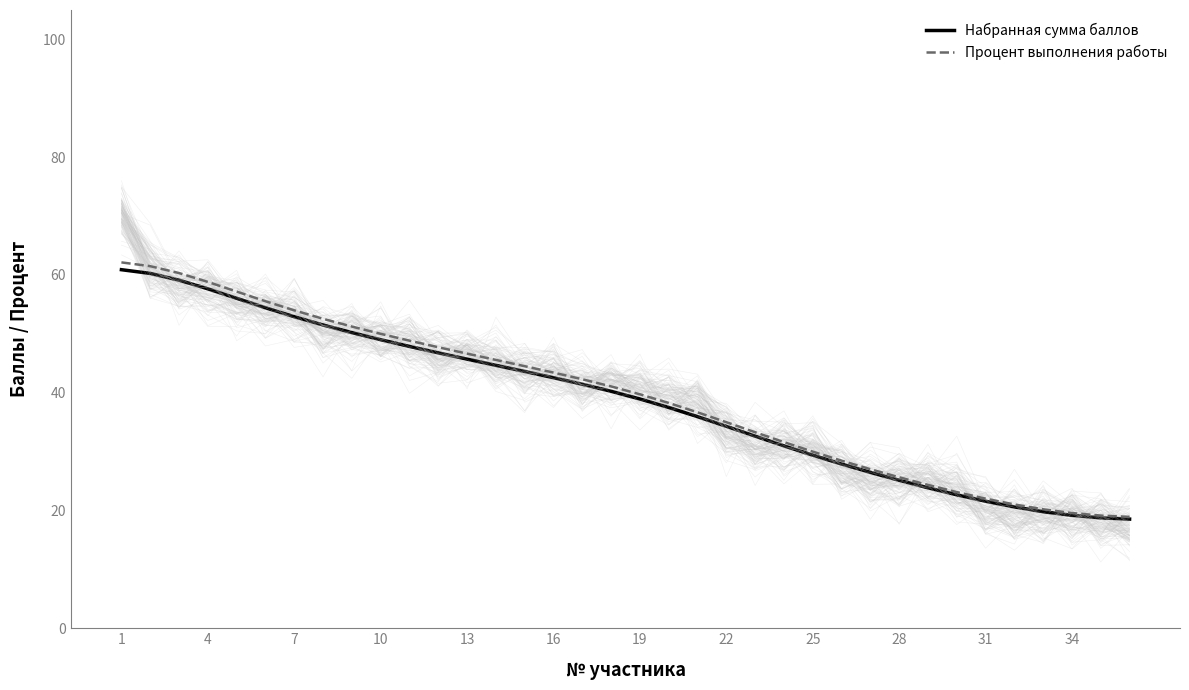

What is the total value across all series at 14?

88.1